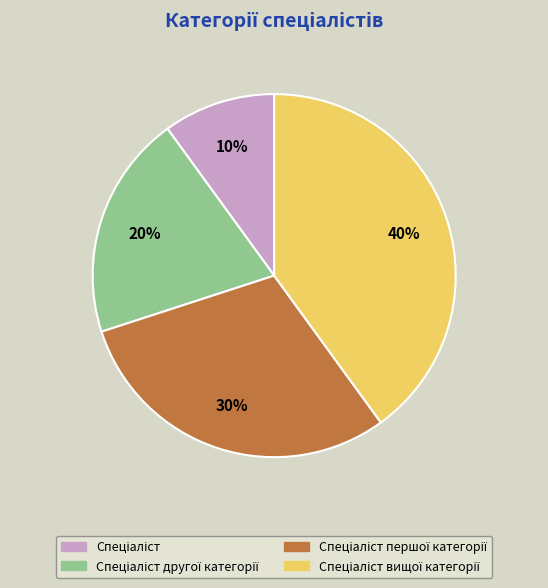

To the nearest percent, what is the difference between the largest and smallest slice percentages?

30%